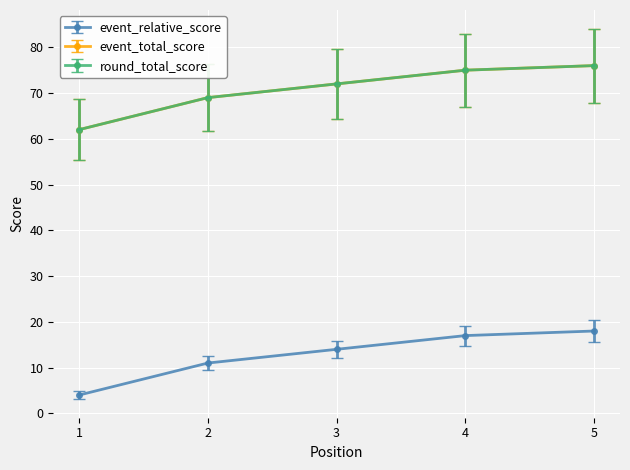

Is this an area chart (filled region under the line)?

No